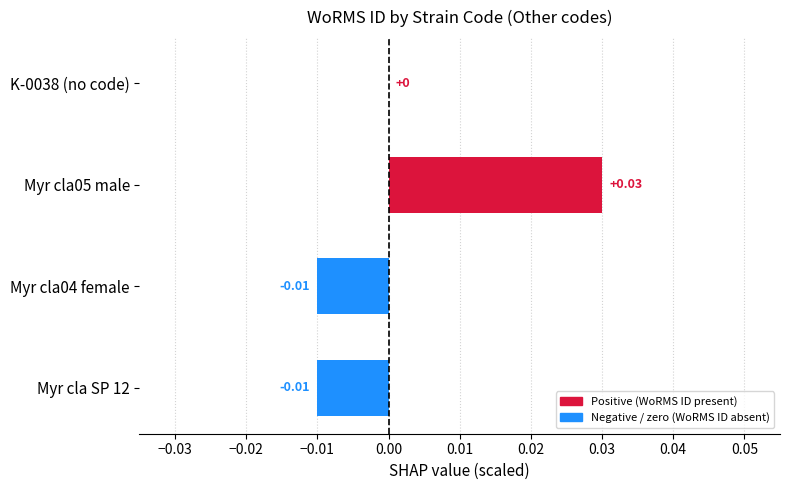

Where is the data nearest to the value 0?

K-0038 (no code)